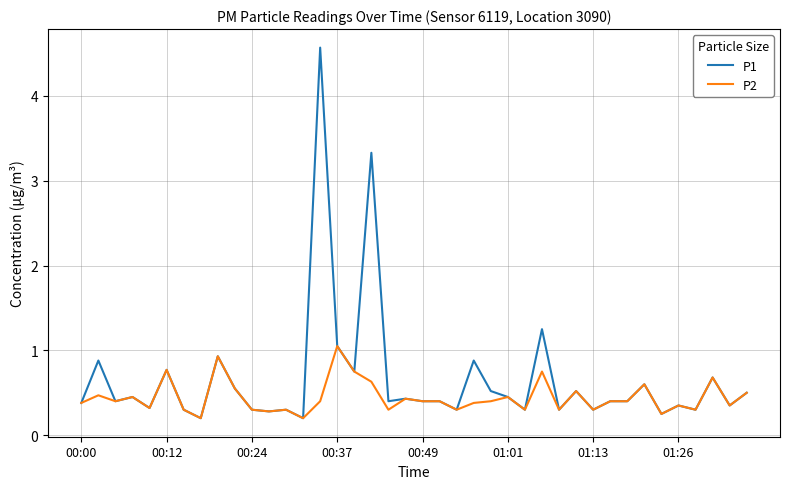

Which series has the widest spread of values?

P1